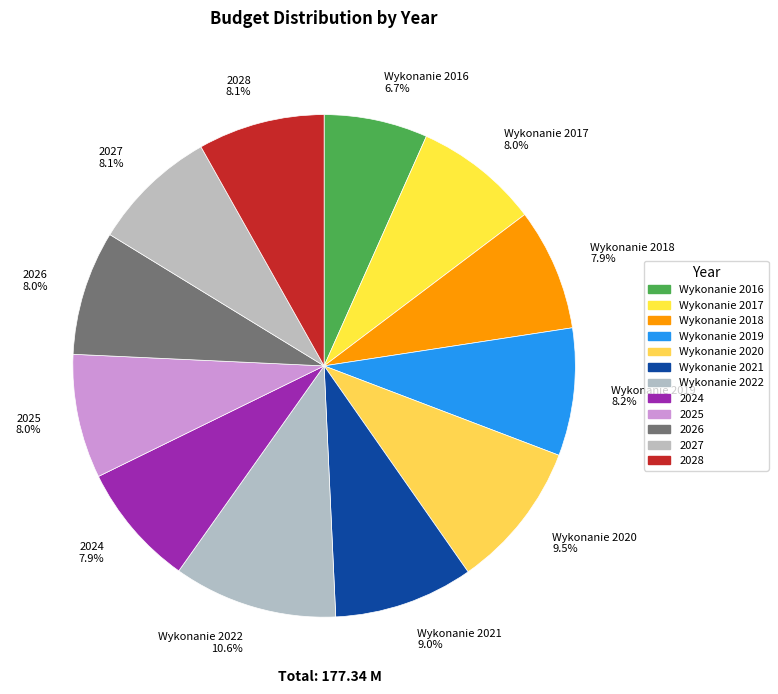

Which category has the smallest portion of the pie?

Wykonanie 2016